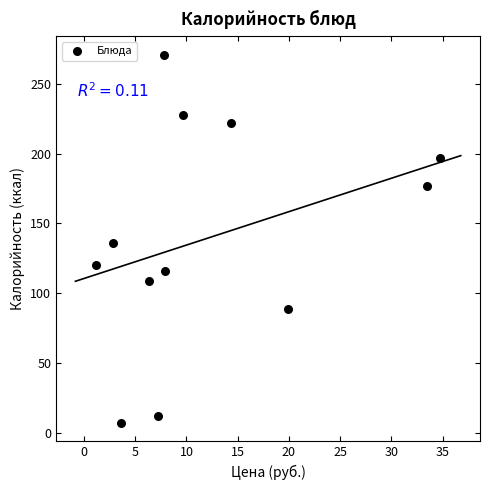

What is the range of Y values (max minus min)?

264.0